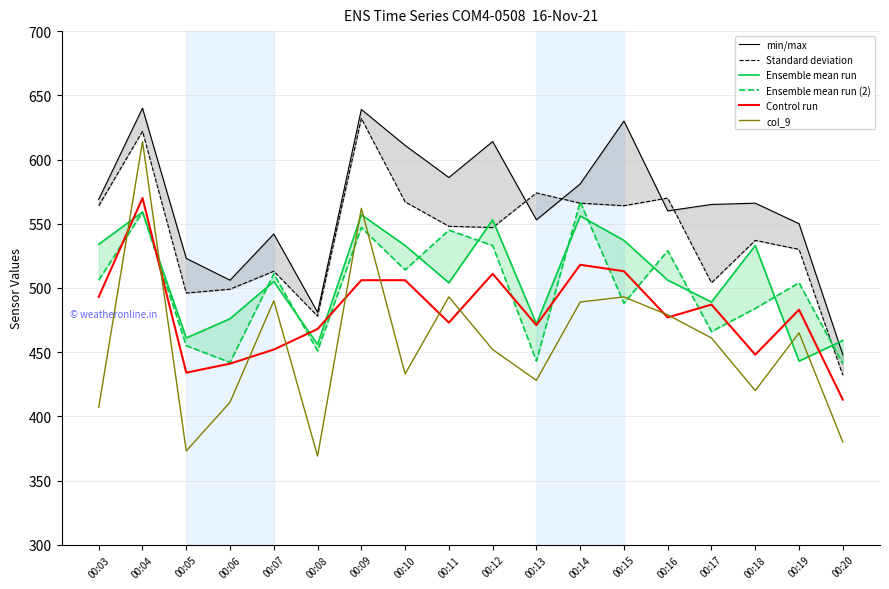

What is the sum of the Standard deviation values at 00:09 and 00:12?

1179